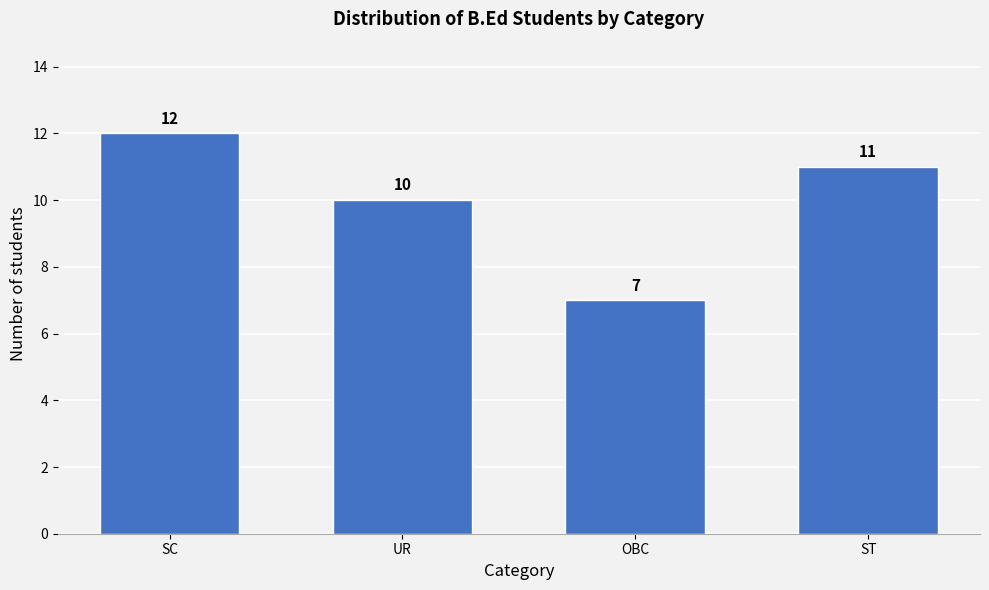

Reading left to right, extract all data points from this chart.

SC=12	UR=10	OBC=7	ST=11